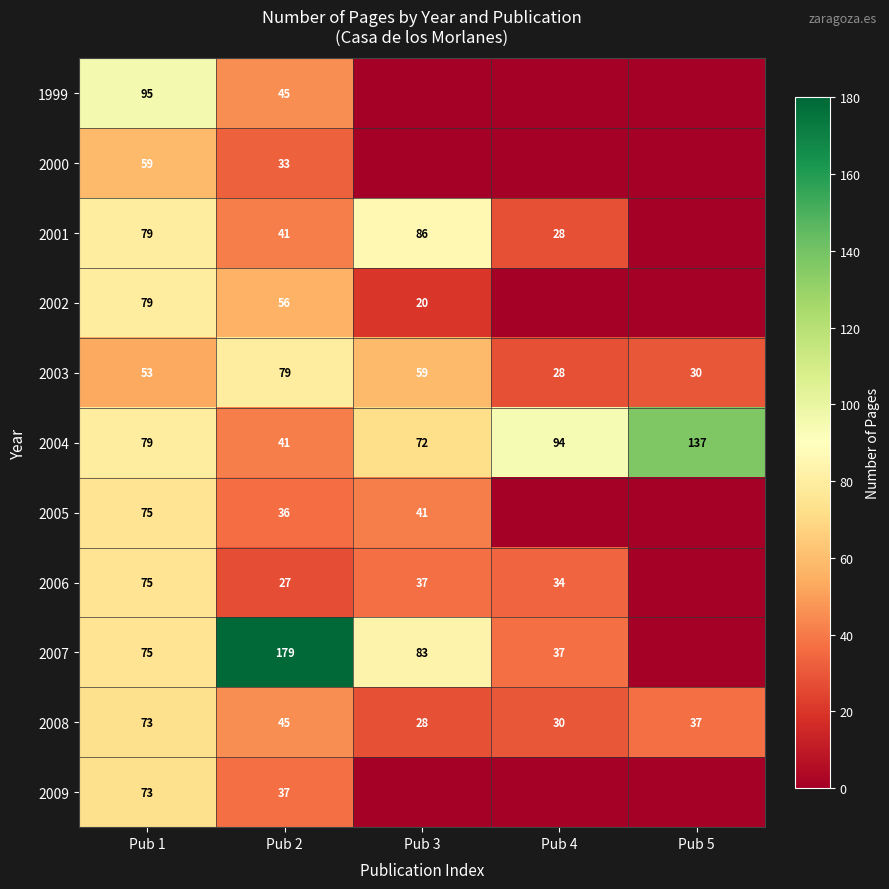

How many categories are shown in the chart?

5